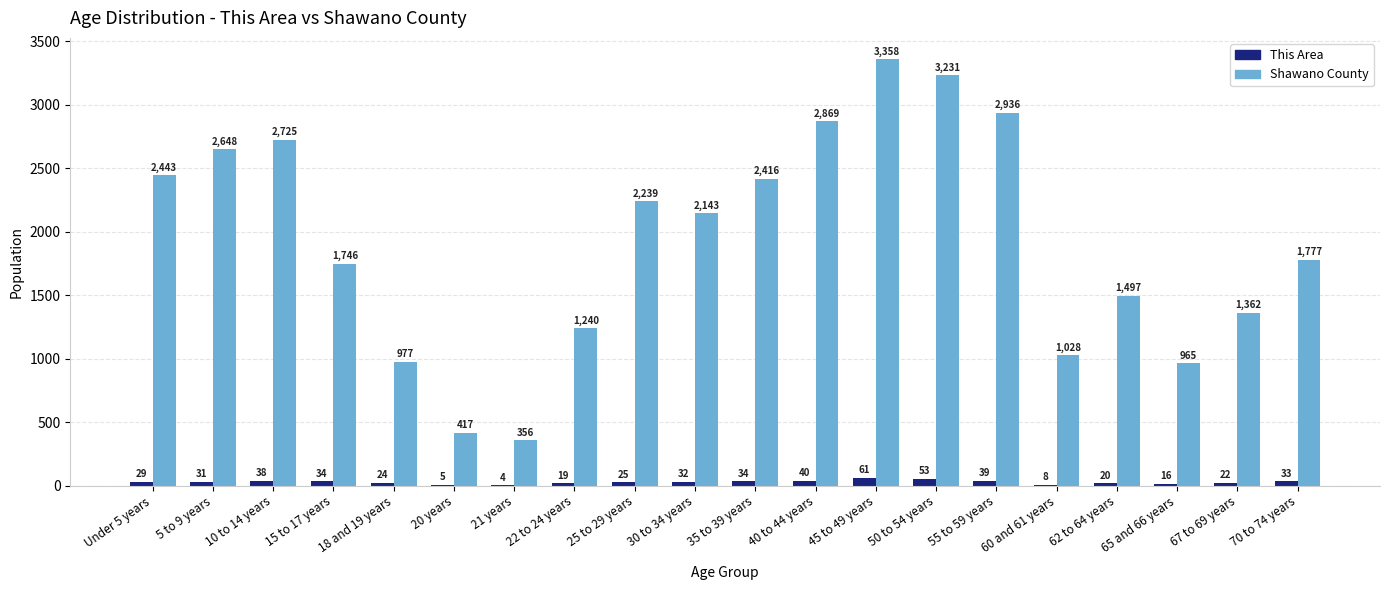

What is the difference between the Shawano County values at 60 and 61 years and 55 to 59 years?

1908